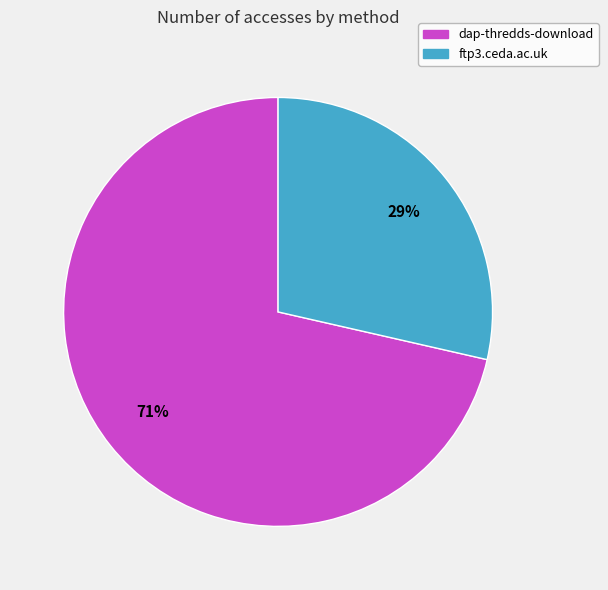

What is the largest slice in the pie chart?

dap-thredds-download